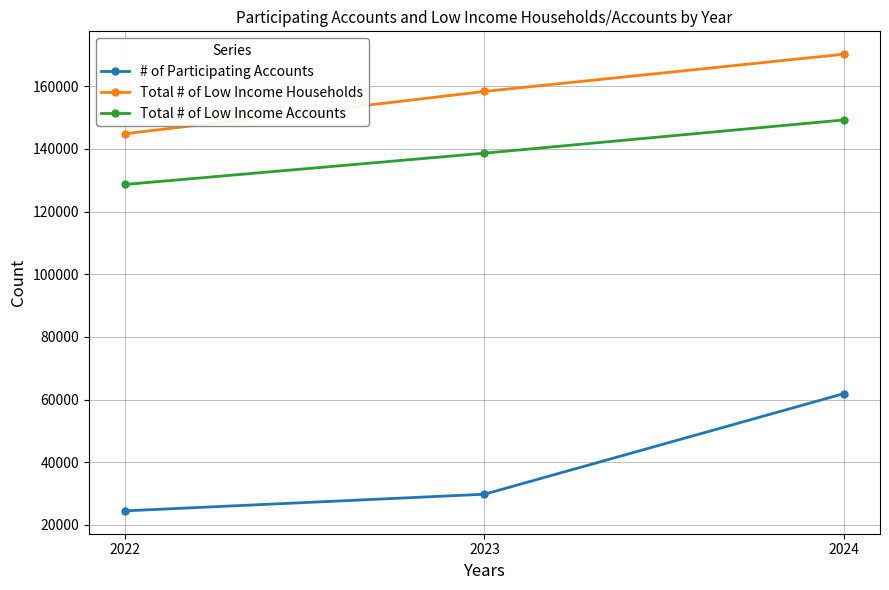

Rank the series at 2023 from lowest to highest value.

# of Participating Accounts, Total # of Low Income Accounts, Total # of Low Income Households